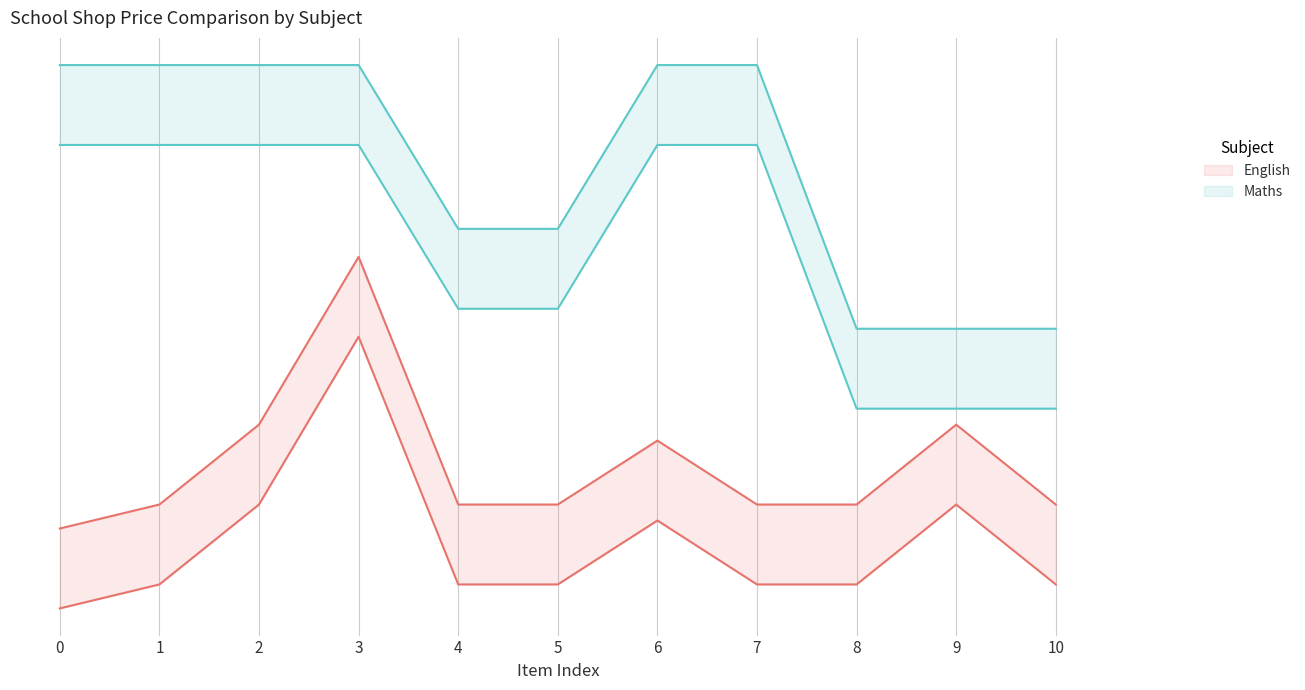

Does the chart display data point markers on the line(s)?

No